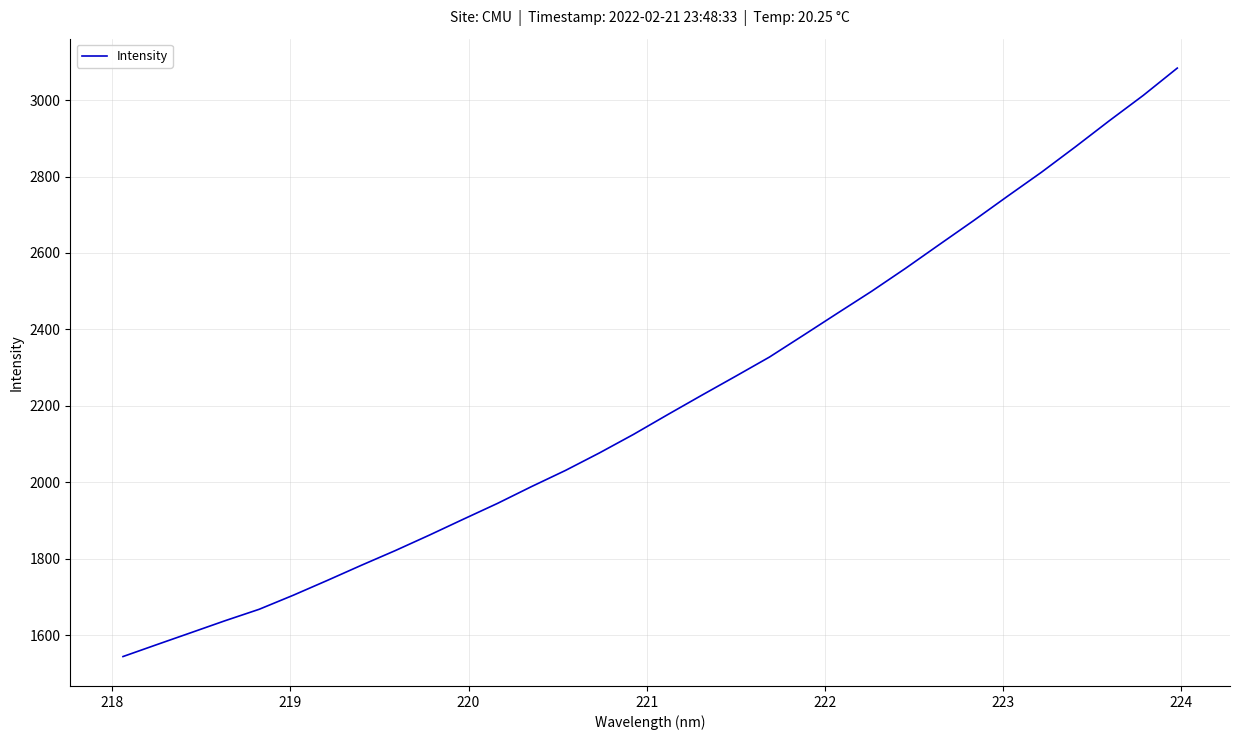

True or false: the data has more than 2 interior local peaks.

False